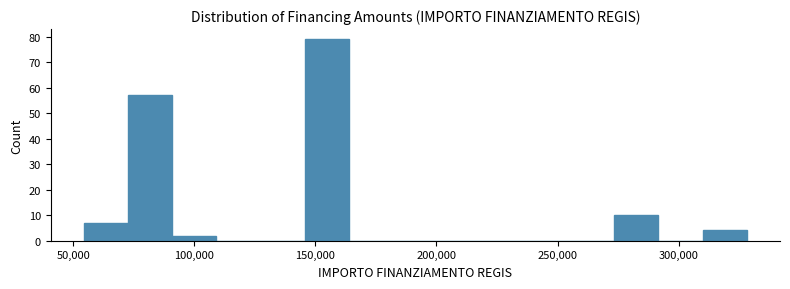

Read against the x-axis, roughly where is the centre of the tallest bar?

155000